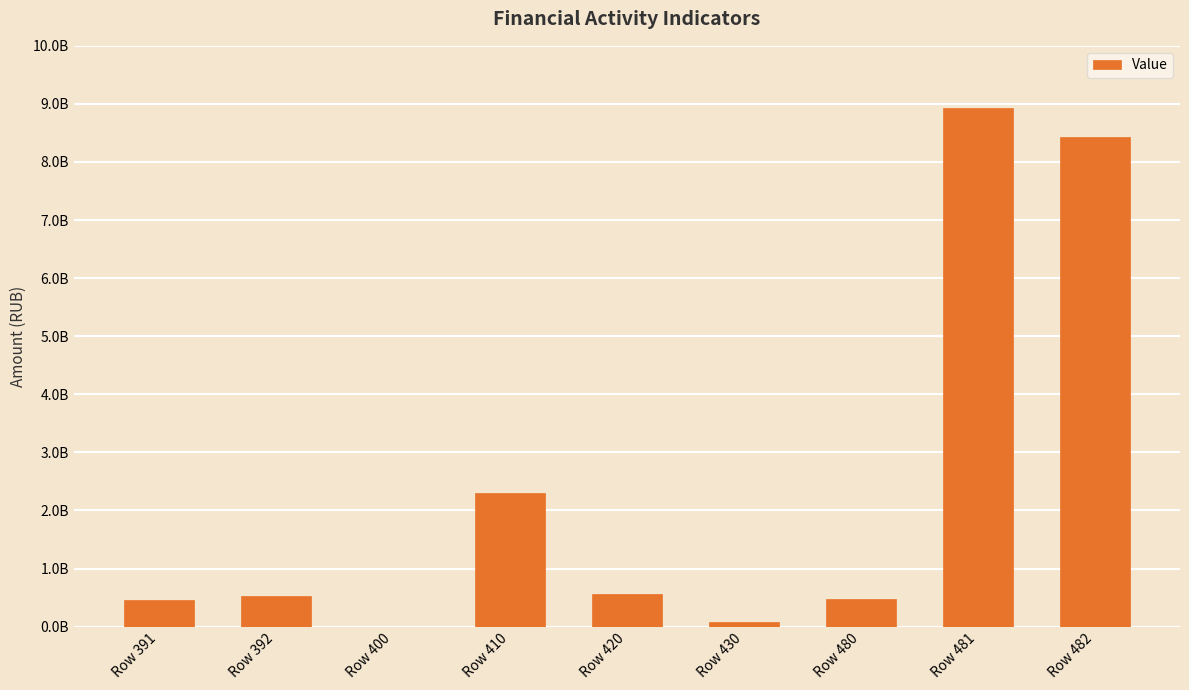

What is the value of the 6th bar from the left?

73859472.3